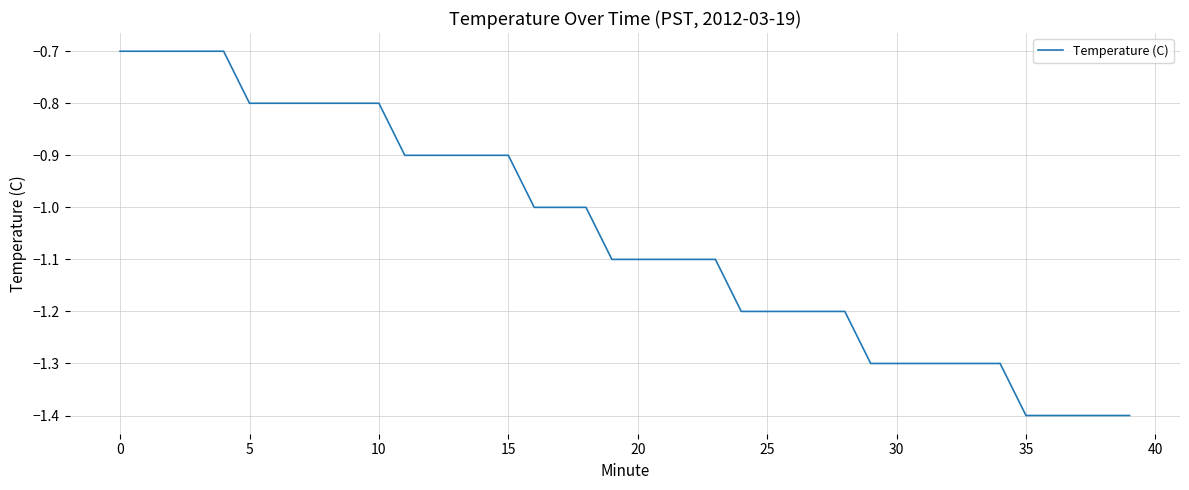

Reading right to left, extract all data points from this chart.

-1.4	-1.4	-1.4	-1.4	-1.4	-1.3	-1.3	-1.3	-1.3	-1.3	-1.3	-1.2	-1.2	-1.2	-1.2	-1.2	-1.1	-1.1	-1.1	-1.1	-1.1	-1.0	-1.0	-1.0	-0.9	-0.9	-0.9	-0.9	-0.9	-0.8	-0.8	-0.8	-0.8	-0.8	-0.8	-0.7	-0.7	-0.7	-0.7	-0.7